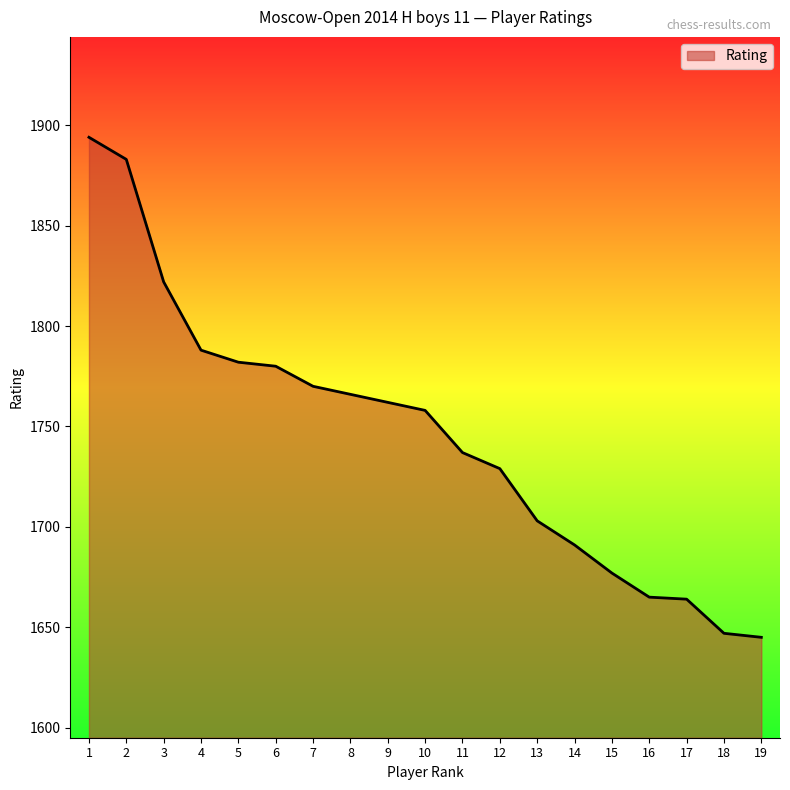

What is the average value?

1745